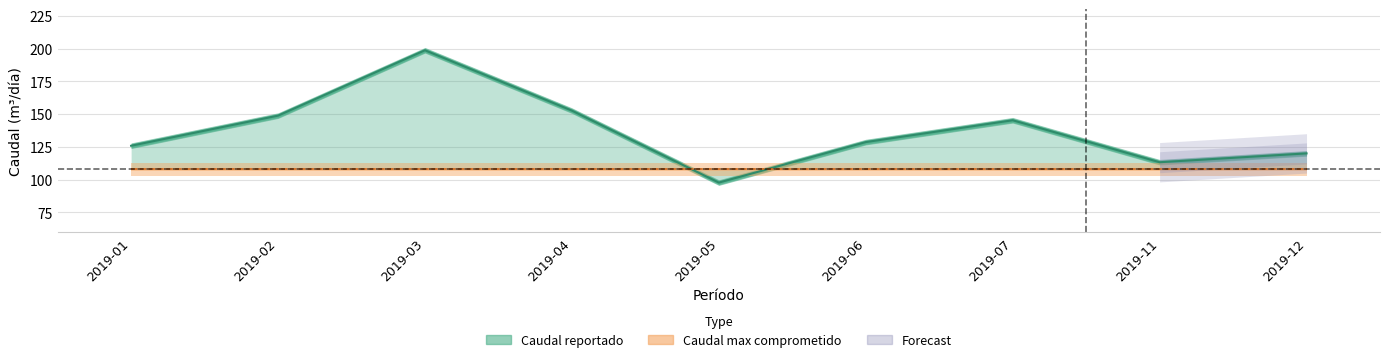

What is the value of the 3rd point from the left?

198.7